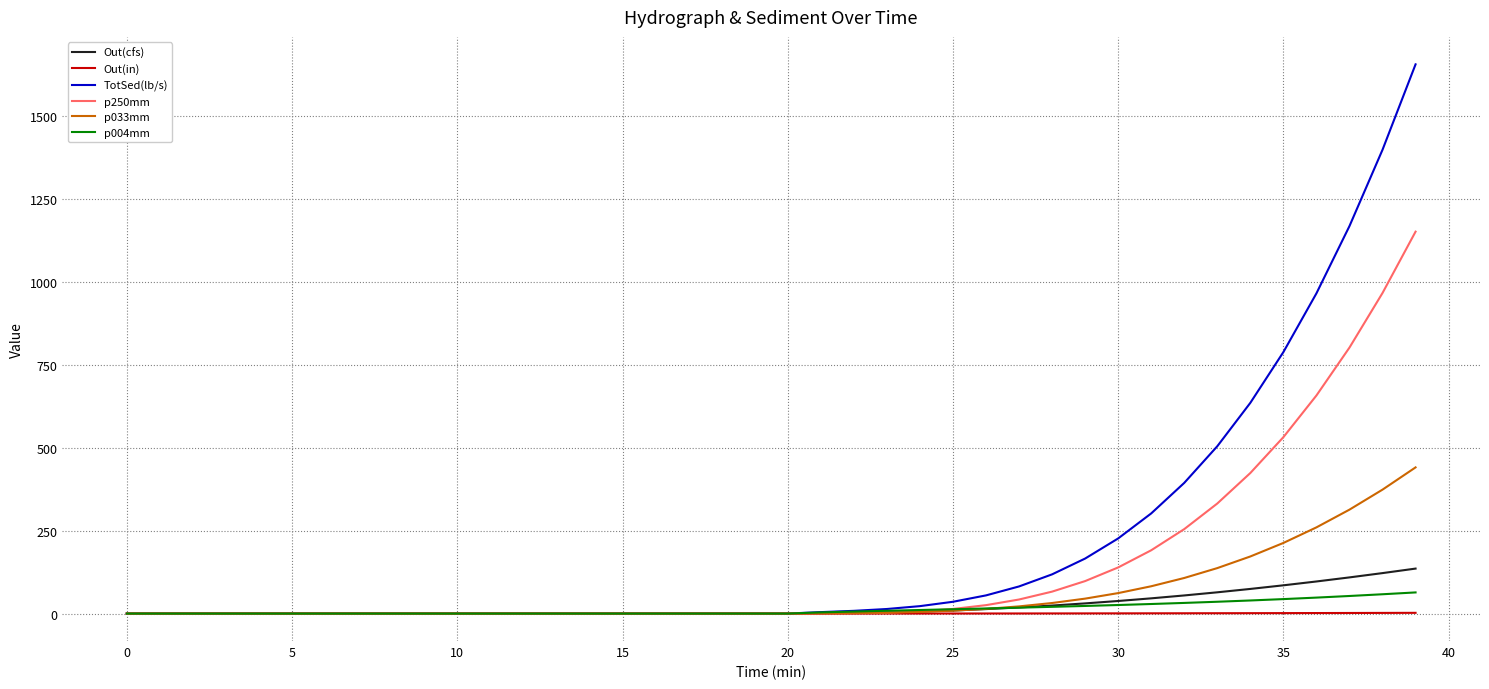

Which series has the widest spread of values?

TotSed(lb/s)